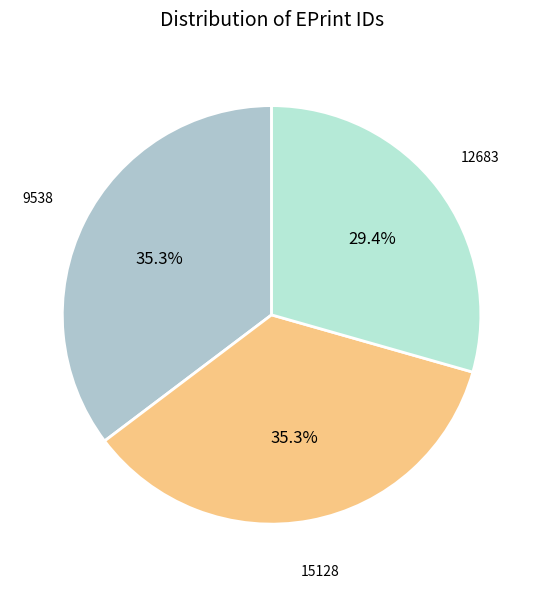

To the nearest percent, what is the difference between the largest and smallest slice percentages?

6%